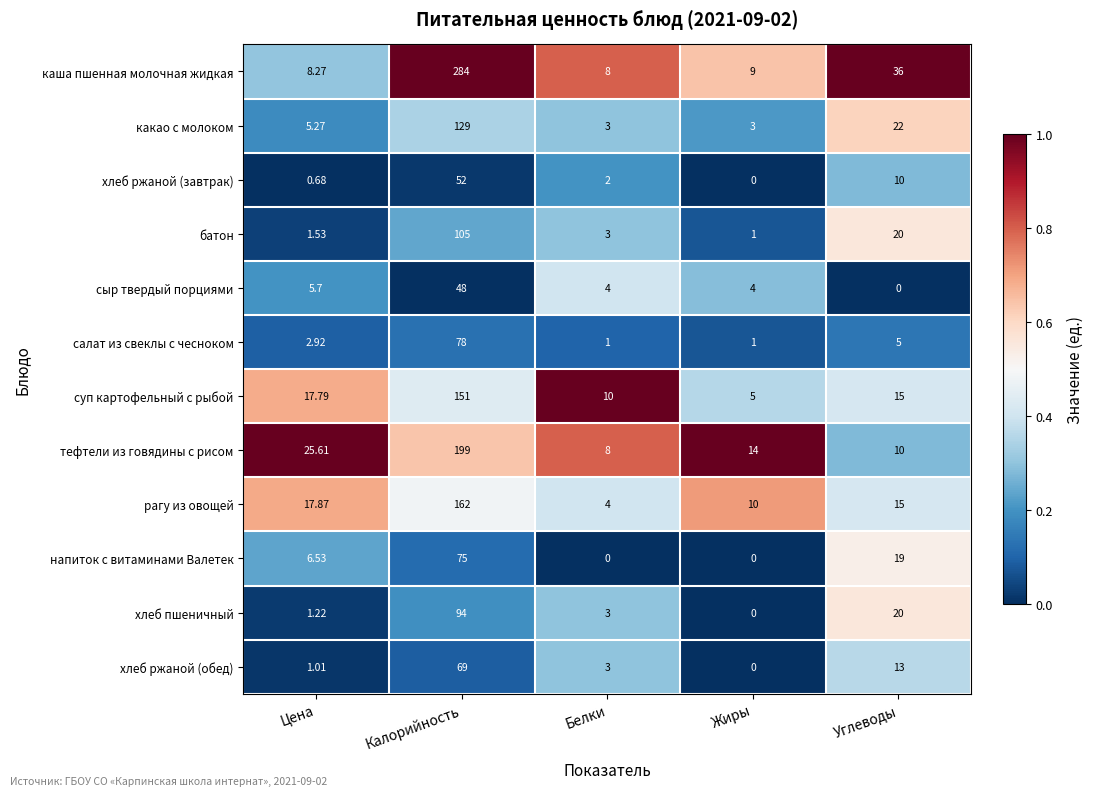

At which category is the sum across all series the highest?

Калорийность